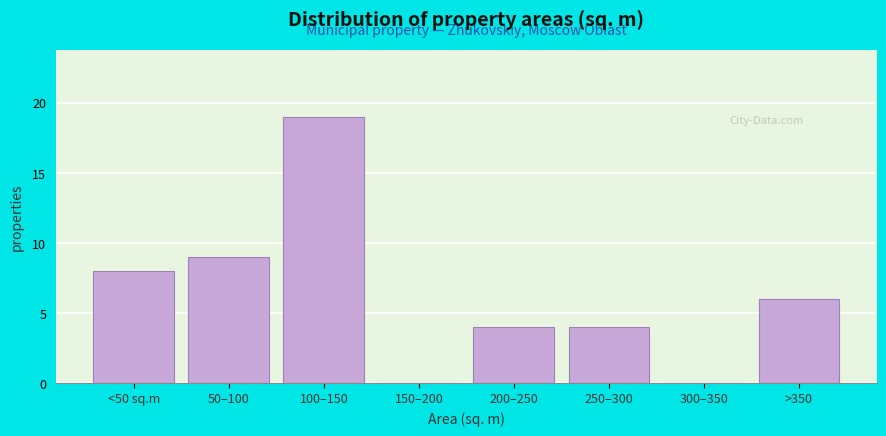

Reading left to right, extract all data points from this chart.

<50 sq.m=8	50–100=9	100–150=19	150–200=0	200–250=4	250–300=4	300–350=0	>350=6